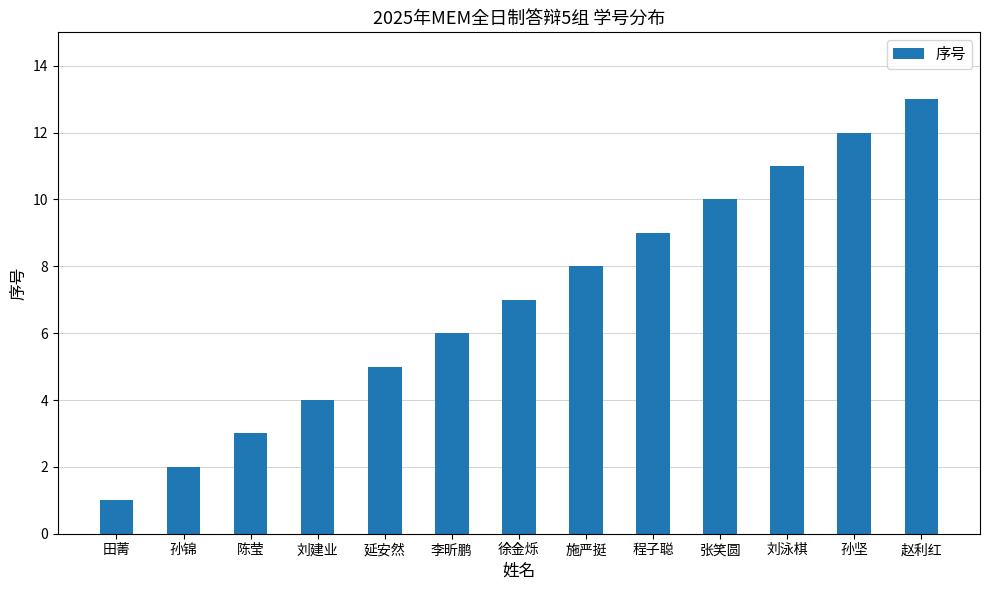

Reading left to right, transcribe all the data shown in this chart.

田菁=1	孙锦=2	陈莹=3	刘建业=4	延安然=5	李昕鹏=6	徐金烁=7	施严挺=8	程子聪=9	张笑圆=10	刘泳棋=11	孙坚=12	赵利红=13